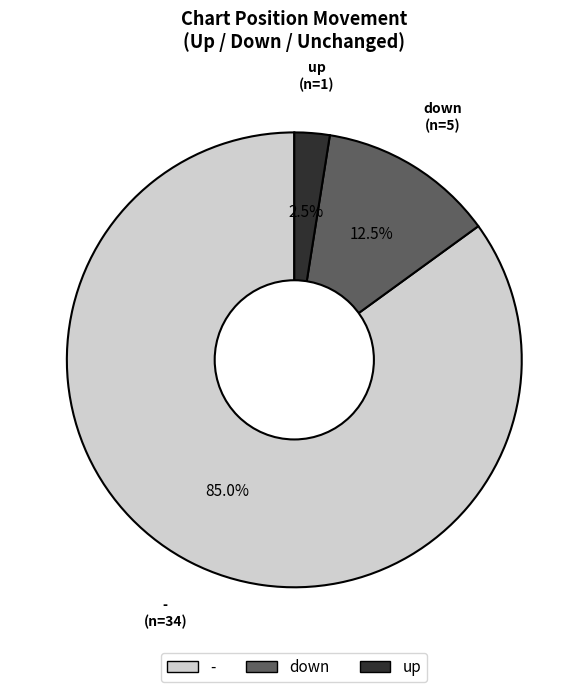

Is there any slice that represents more than half of the pie?

Yes